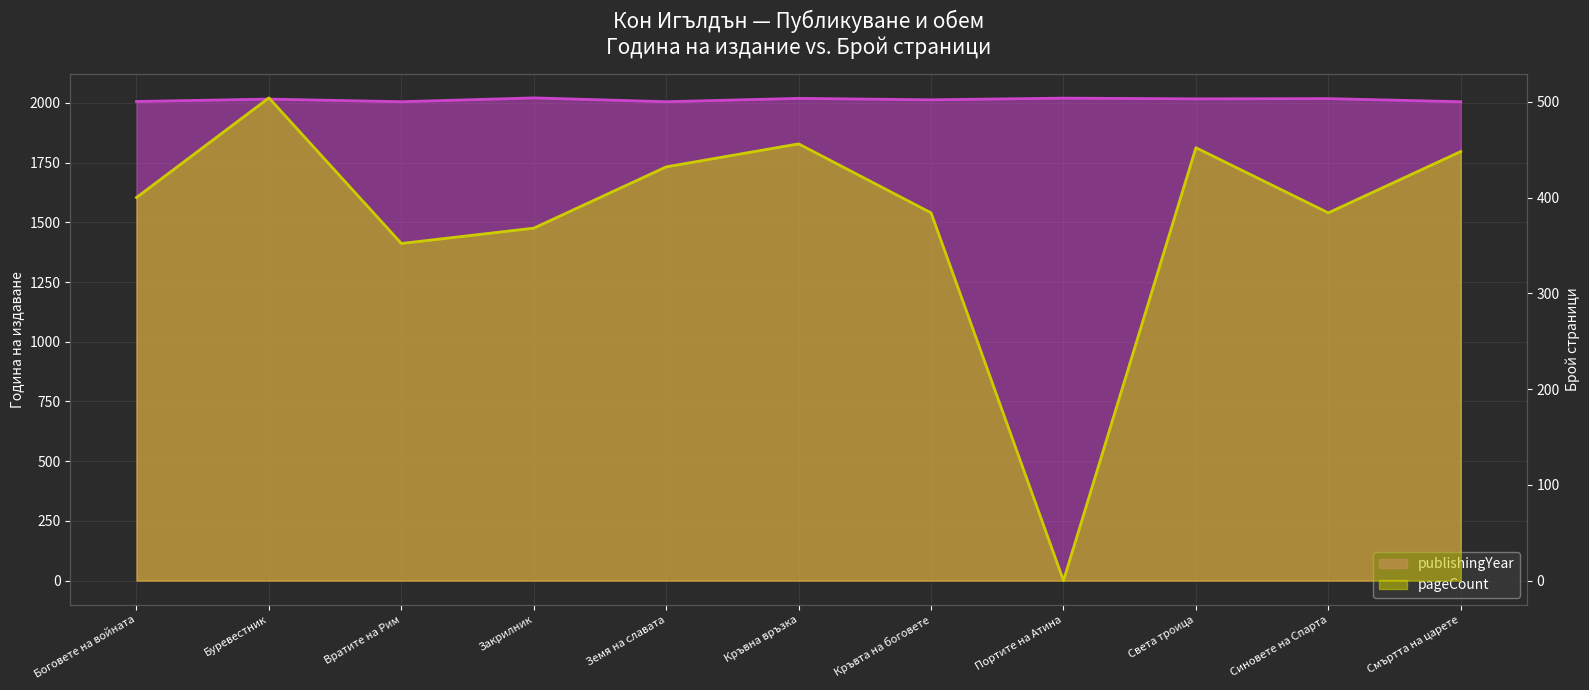

What is the maximum value shown in the chart?

2021